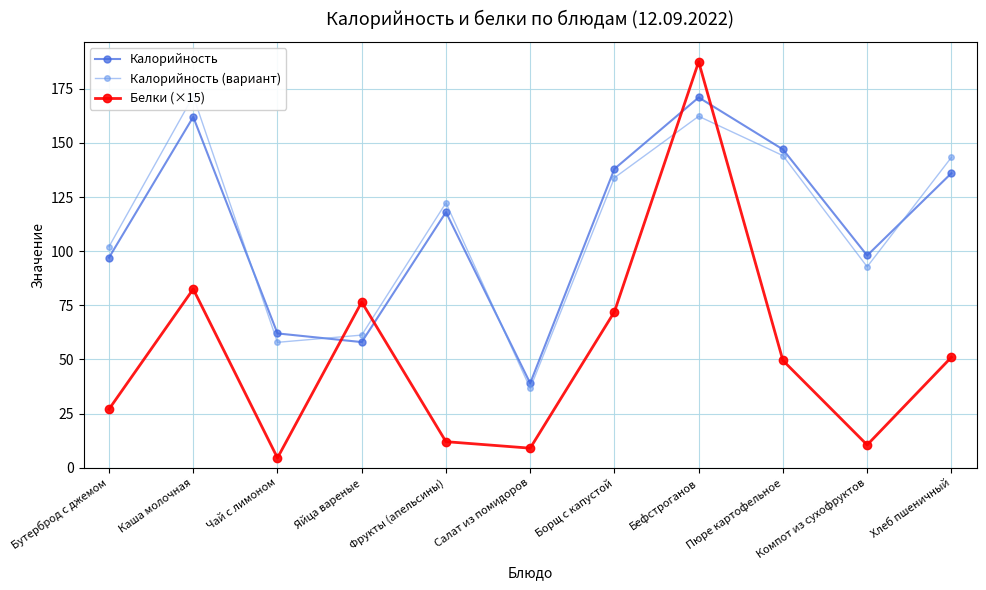

What is the sum of the Калорийность (вариант) values at Салат из помидоров and Чай с лимоном?

94.6